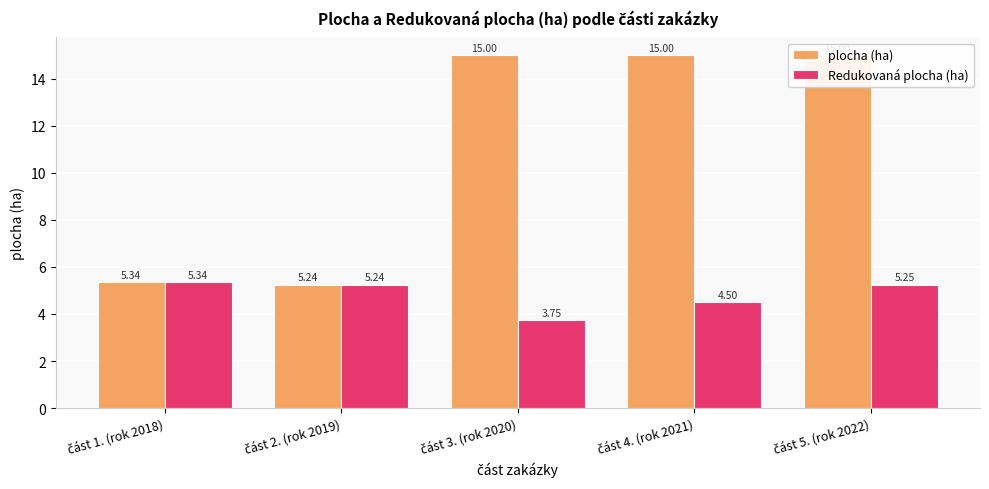

What is the maximum value shown in the chart?

15.0